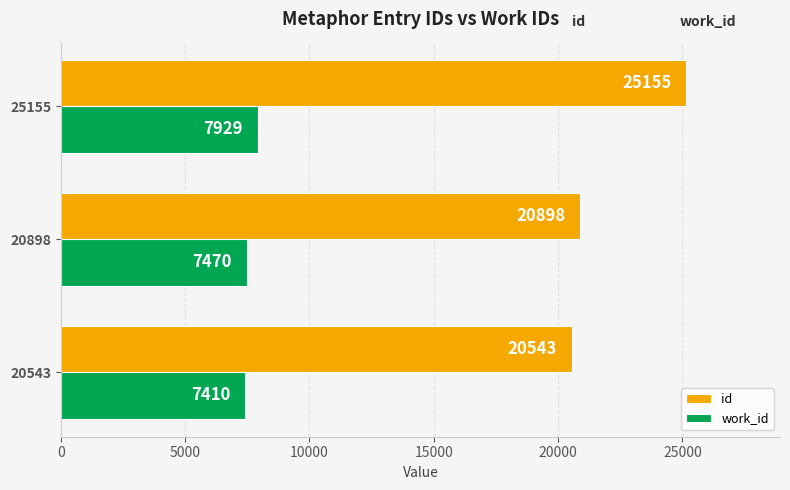

The value of work_id at 20543 is 7410. True or false?

True